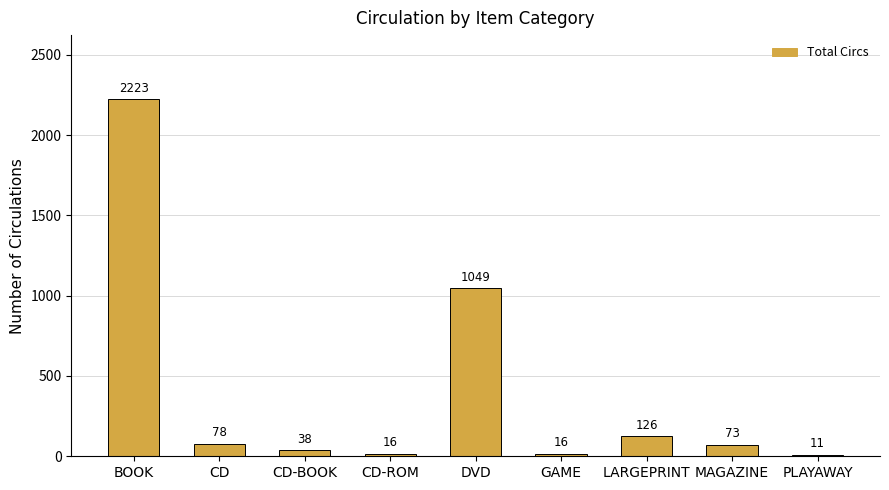

What is the label of the 7th bar from the left?

LARGEPRINT